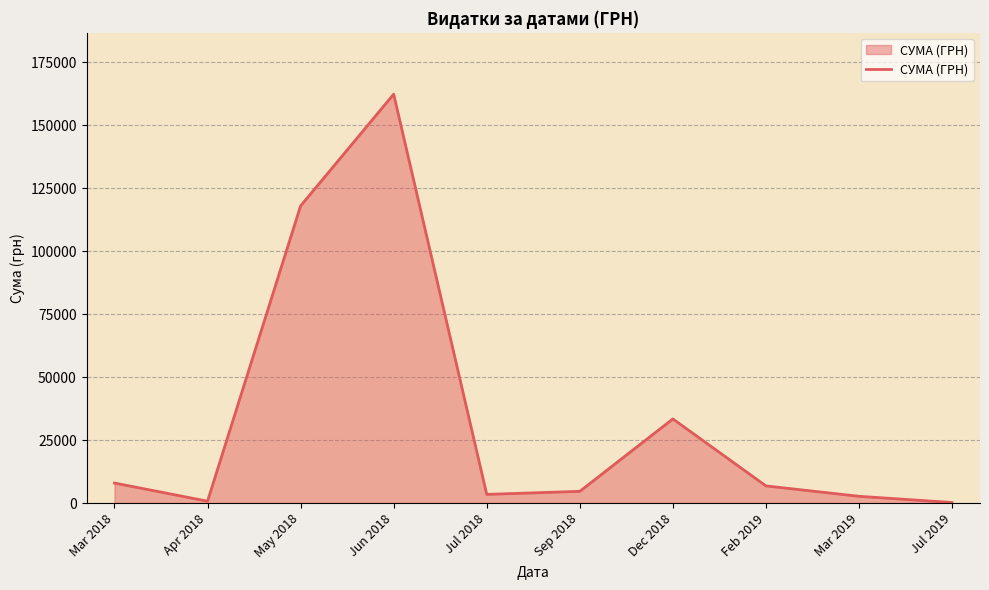

What is the difference between the maximum and minimum values?

162184.6